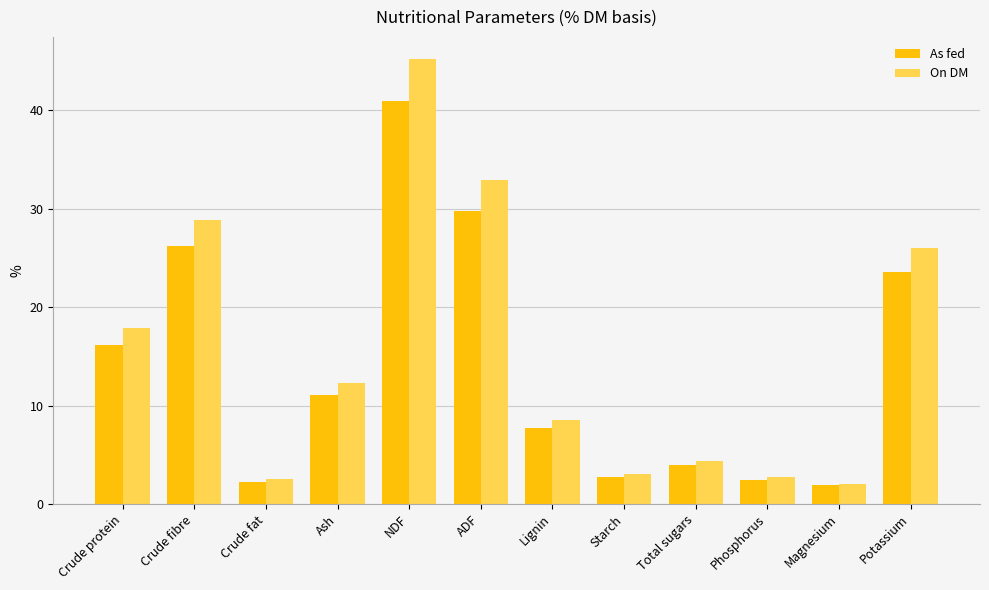

Is it true that As fed equals 1.1 at Total sugars?

False